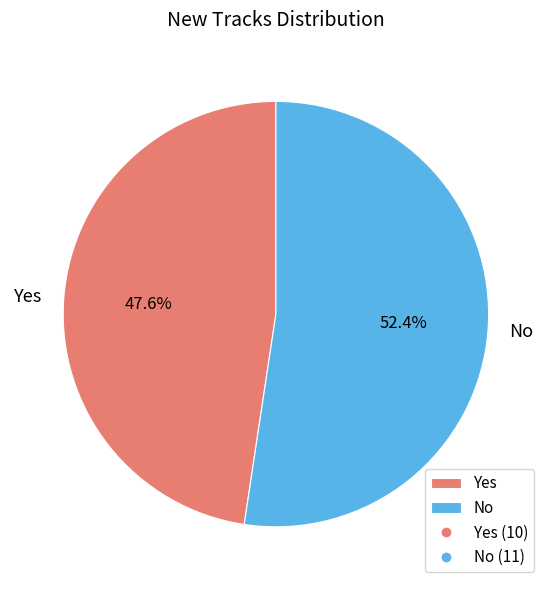

To the nearest percent, what percentage of the pie is No?

52%